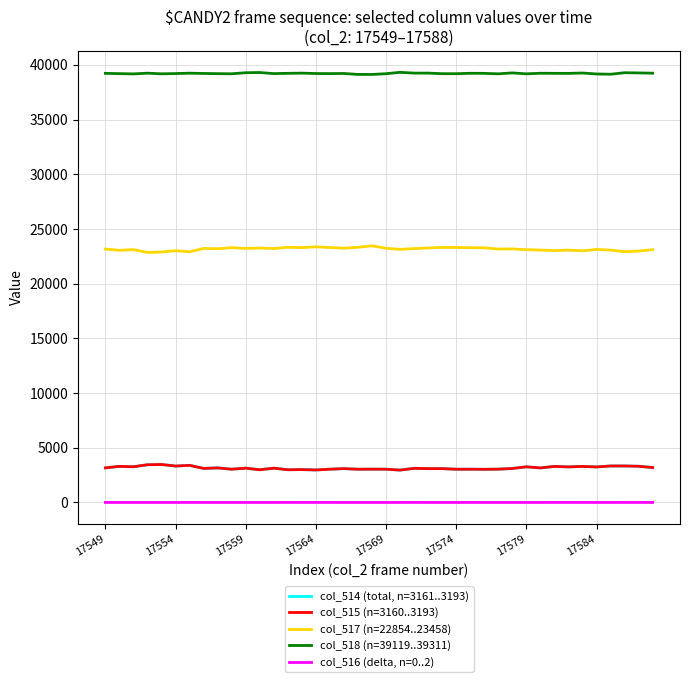

Which series has the largest total across all categories?

col_518 (n=39119..39311)